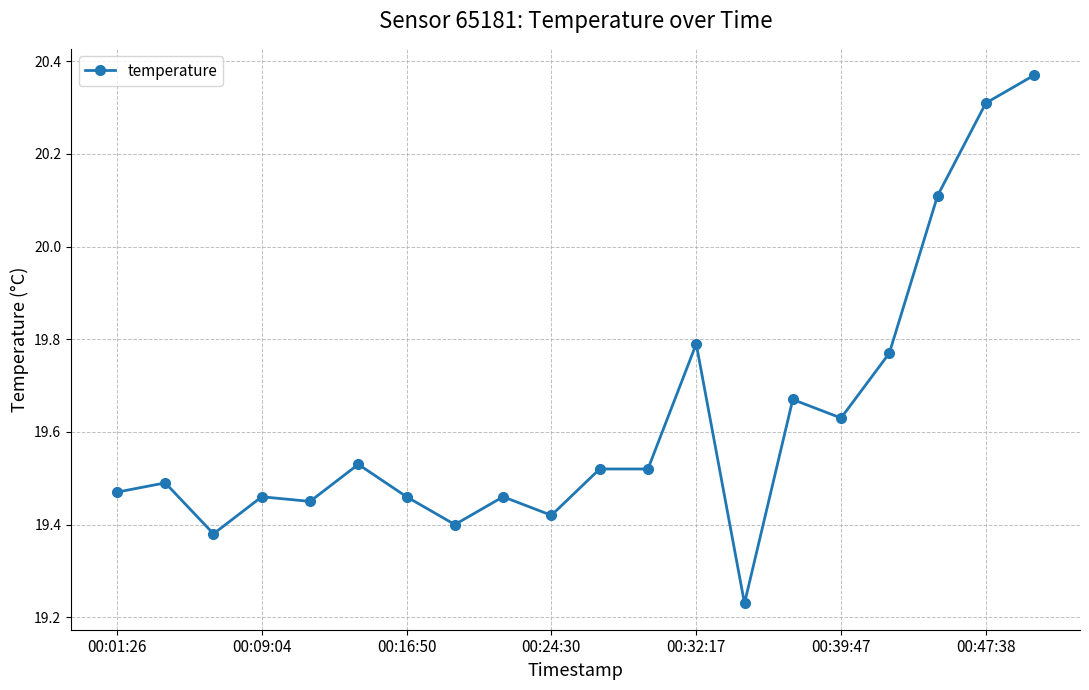

What is the difference between the maximum and minimum values?

1.1